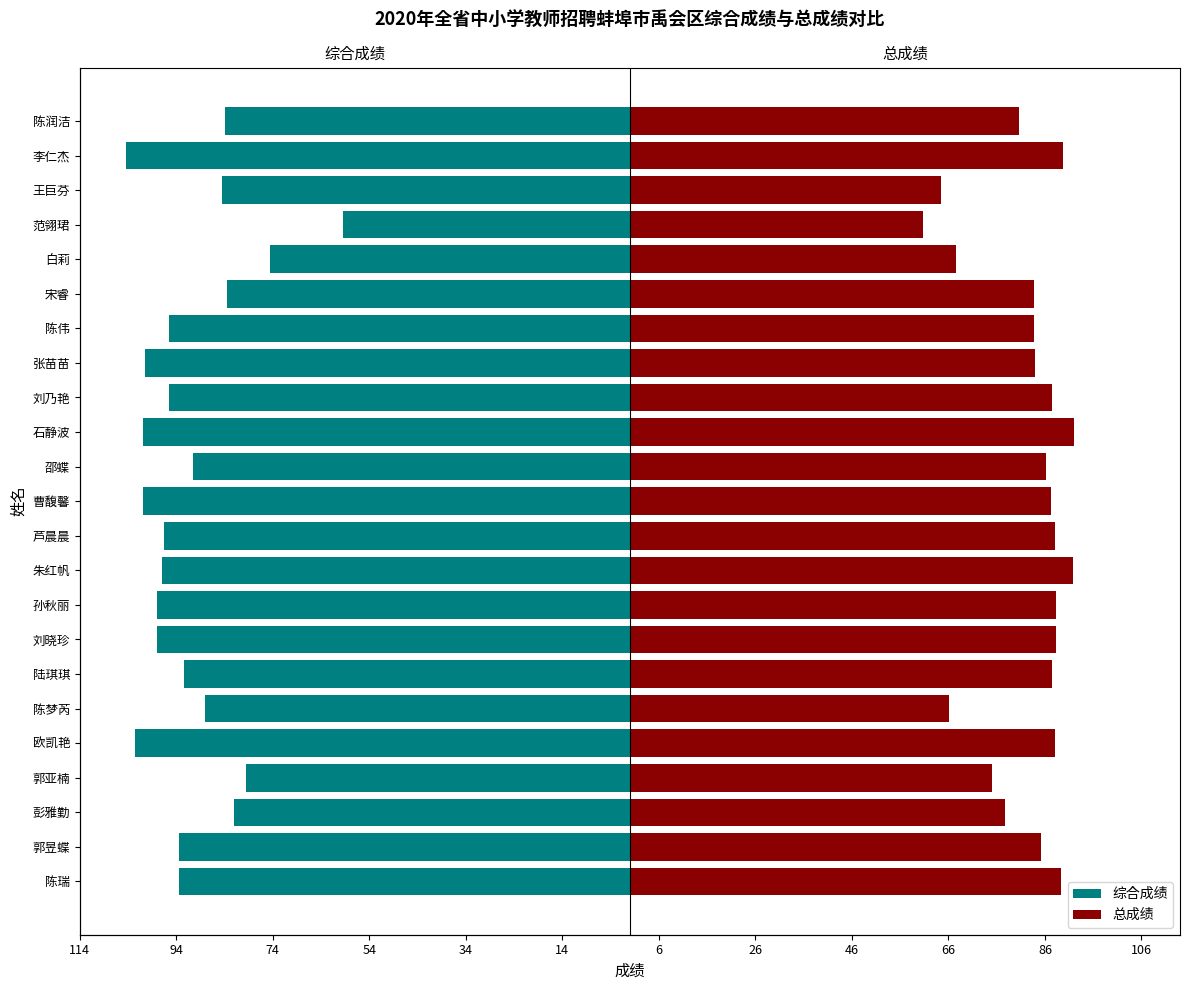

What is the maximum value for 总成绩?

92.0